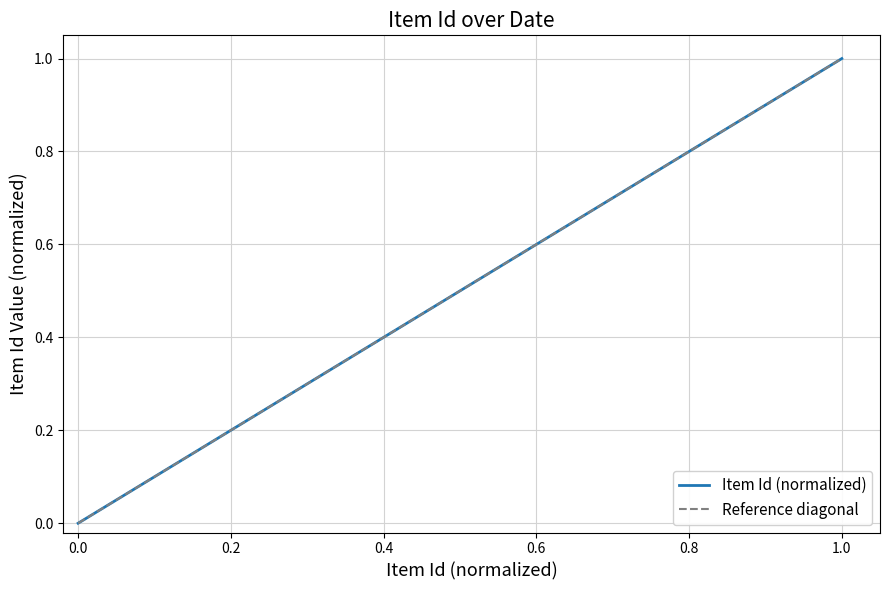

True or false: Item Id (normalized) has a value of 1.7 at 1.0.

False